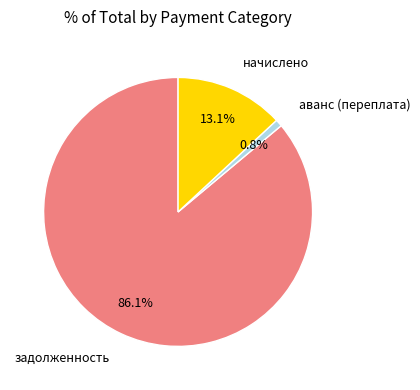

Which category has the biggest portion of the pie?

задолженность